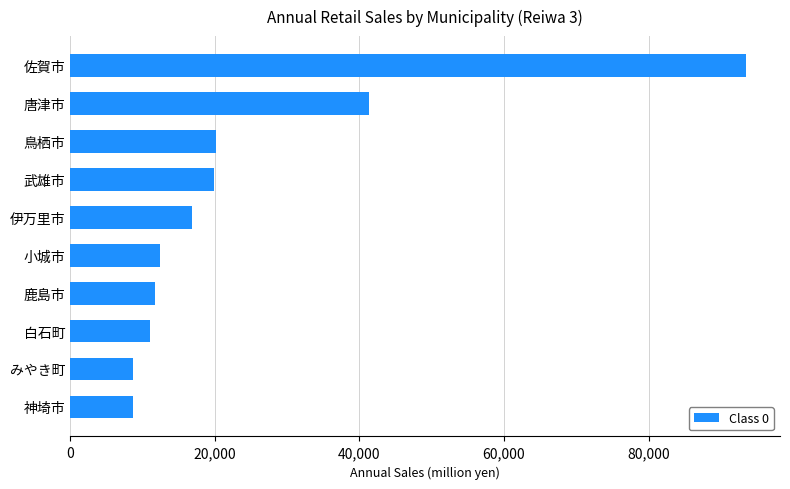

How many data points are less than 16824?

5